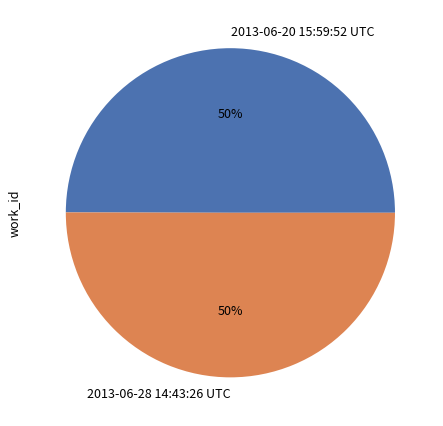

To the nearest percent, what portion does 2013-06-20 15:59:52 UTC represent?

50%